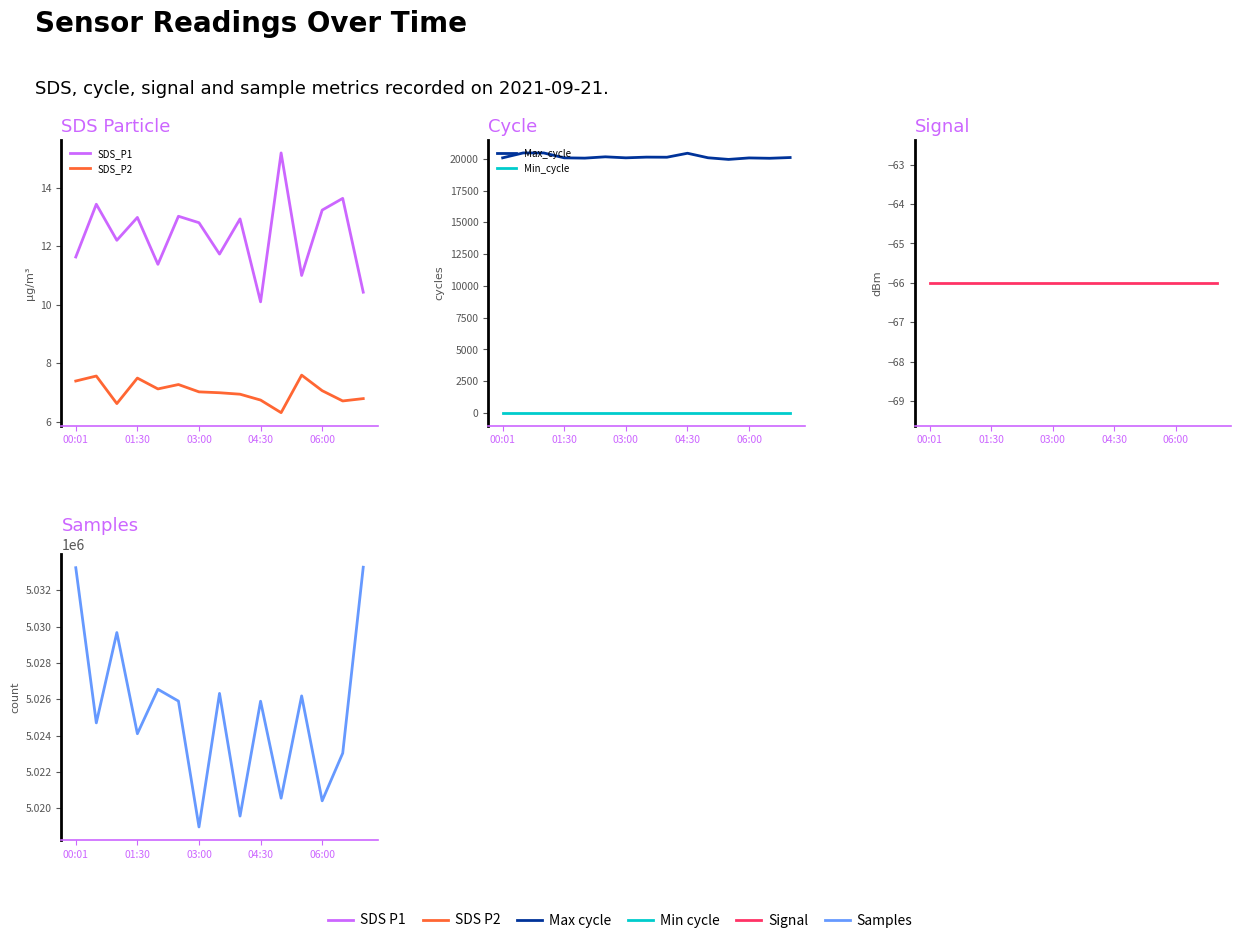

What are all the series names shown in the legend?

SDS_P1, SDS_P2, Max_cycle, Min_cycle, Signal, Samples